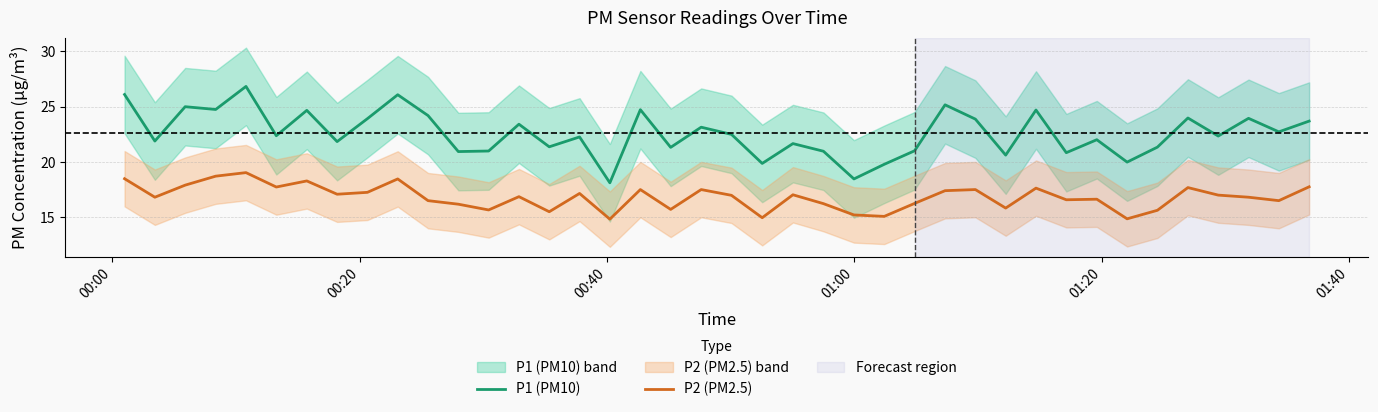

True or false: P1 (PM10) and P2 (PM2.5) cross at least once.

False